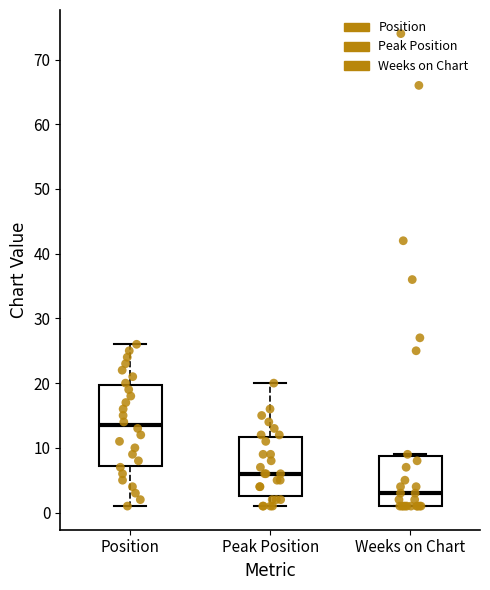

Reading left to right, transcribe this box plot: for each box, give where its median line is, the range the box spans, and where its two whiskers end, as read against the y-axis. The values are not printed on the chart, so give them approximately, as read against the axis.

Position: median 14, box 7 to 20, whiskers 1 to 26
Peak Position: median 6, box 3 to 12, whiskers 1 to 20
Weeks on Chart: median 3, box 1 to 9, whiskers 1 to 9